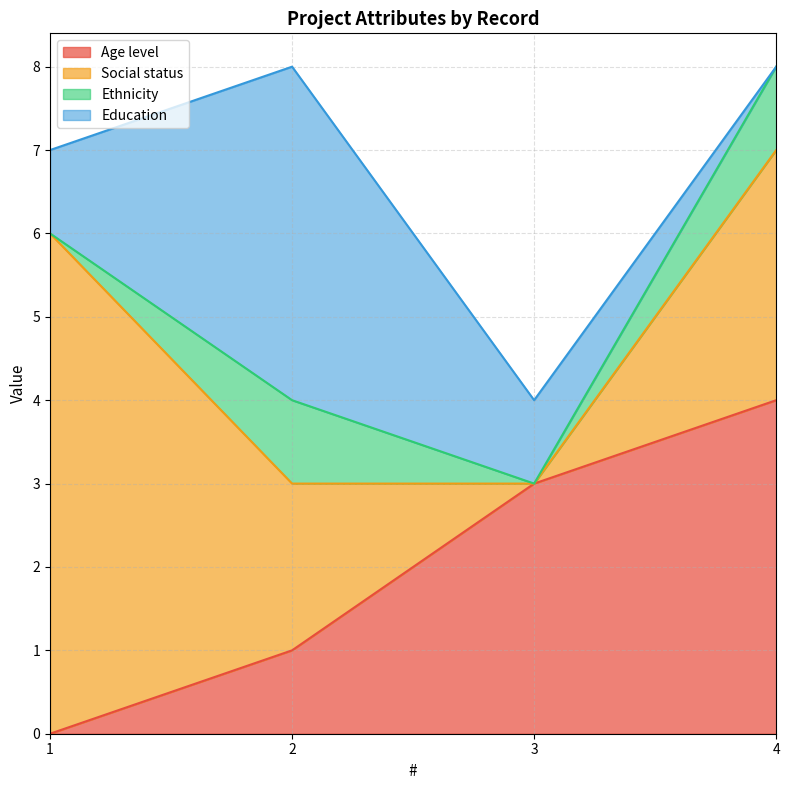

True or false: Ethnicity has more than 0 points higher than both neighbors.

True